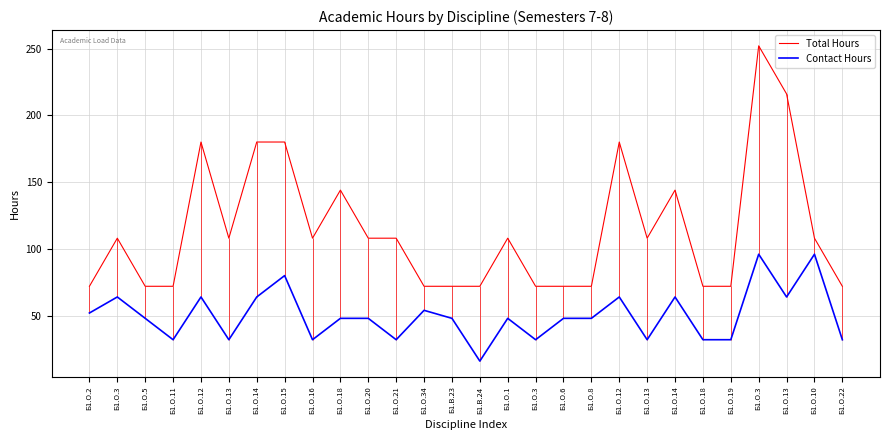

Which series has the largest range (max minus min)?

Total Hours